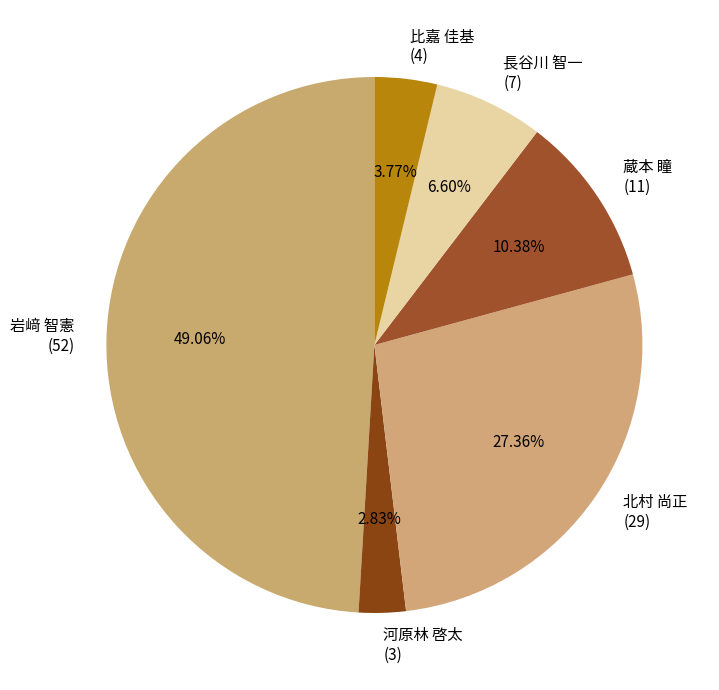

Rank the categories by value from lowest to highest.

河原林 啓太 (3), 比嘉 佳基 (4), 長谷川 智一 (7), 蔵本 瞳 (11), 北村 尚正 (29), 岩﨑 智憲 (52)